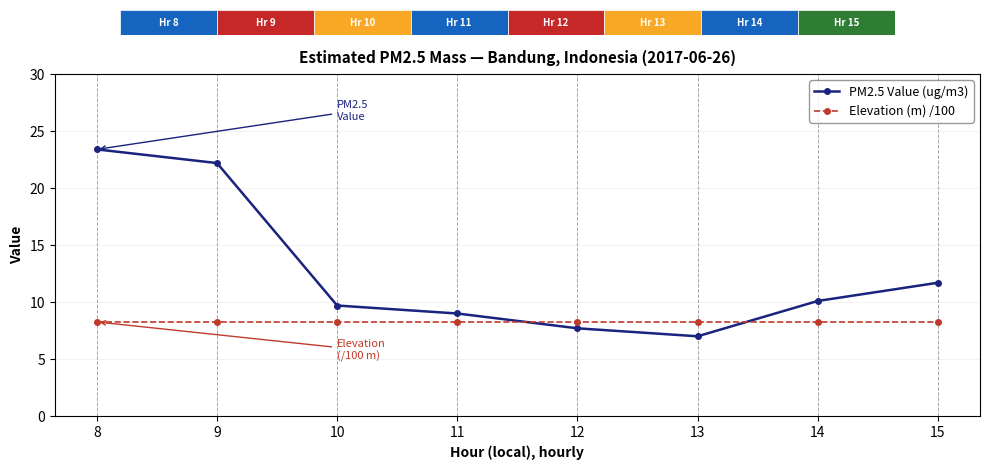

What is the value of the Elevation (m) /100 point at the 7th from the left?

8.3